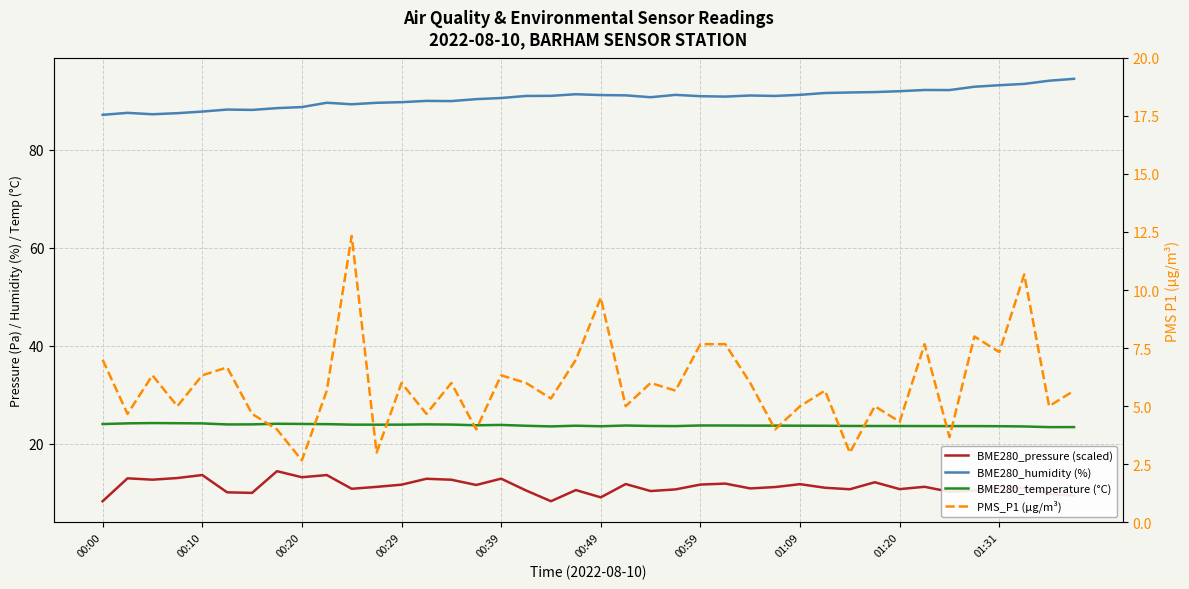

Reading right to left, transcribe all the data shown in this chart.

BME280_pressure (scaled): 9.4	9.7	11.0	11.2	10.4	10.2	11.2	10.7	12.1	10.7	11.0	11.7	11.1	10.9	11.8	11.6	10.7	10.3	11.8	9.0	10.5	8.2	10.4	12.9	11.6	12.6	12.8	11.6	11.2	10.8	13.6	13.1	14.4	9.9	10.1	13.6	13.0	12.6	12.9	8.2
BME280_humidity (%): 94.5	94.1	93.5	93.2	92.9	92.2	92.2	92.0	91.8	91.7	91.6	91.2	91.0	91.1	90.9	91.0	91.2	90.8	91.1	91.2	91.4	91.0	91.0	90.6	90.4	90.0	90.0	89.8	89.6	89.3	89.6	88.8	88.5	88.2	88.2	87.8	87.5	87.3	87.6	87.2
BME280_temperature (°C): 23.4	23.4	23.5	23.6	23.6	23.6	23.6	23.6	23.6	23.6	23.7	23.7	23.7	23.7	23.7	23.7	23.6	23.6	23.7	23.6	23.7	23.5	23.7	23.8	23.8	23.9	23.9	23.9	23.9	23.9	24.0	24.0	24.1	23.9	23.9	24.1	24.2	24.2	24.1	24.0
PMS_P1 (µg/m³): 5.7	5.0	10.7	7.3	8.0	3.7	7.7	4.3	5.0	3.0	5.7	5.0	4.0	6.0	7.7	7.7	5.7	6.0	5.0	9.7	7.0	5.3	6.0	6.3	4.0	6.0	4.7	6.0	3.0	12.3	5.7	2.7	4.0	4.7	6.7	6.3	5.0	6.3	4.7	7.0